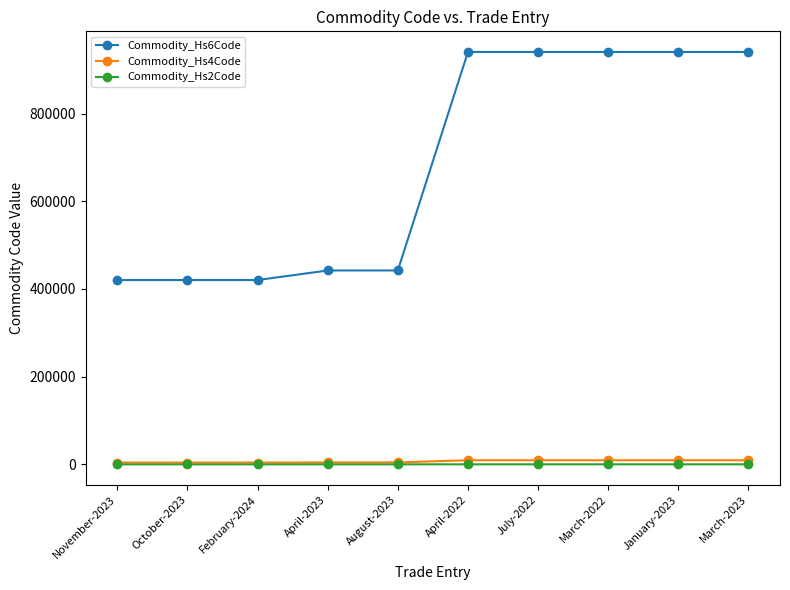

Which series has the largest range (max minus min)?

Commodity_Hs6Code